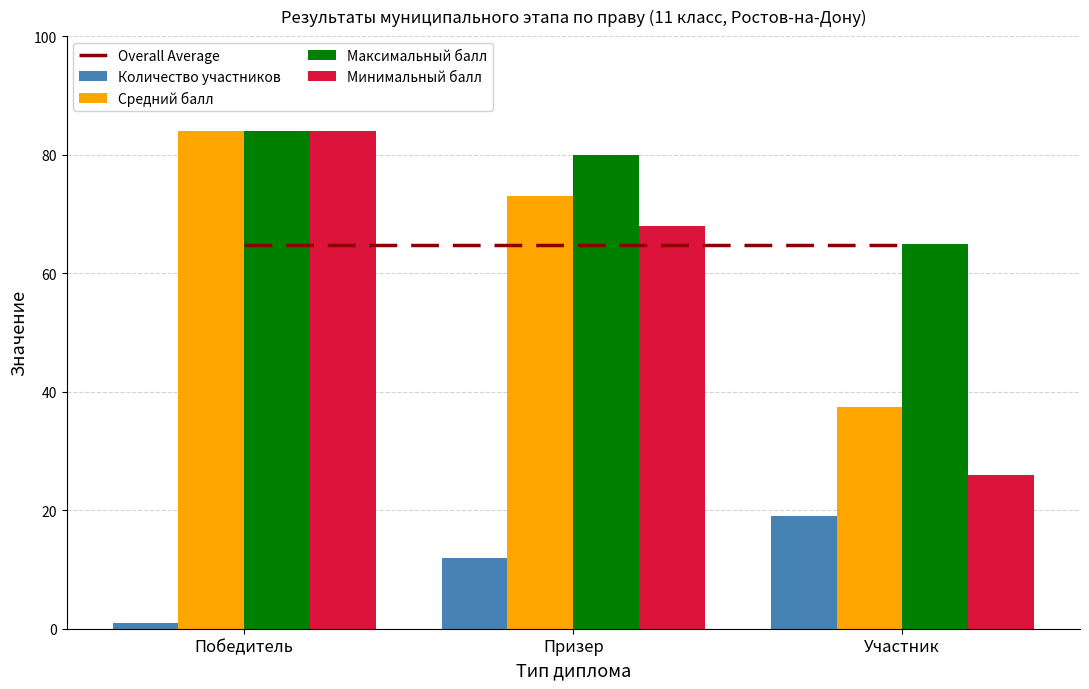

Reading left to right, what are all the values shown in this chart?

Overall Average: 64.8	64.8	64.8
Количество участников: 1.0	12.0	19.0
Средний балл: 84.0	73.0	37.4
Максимальный балл: 84.0	80.0	65.0
Минимальный балл: 84.0	68.0	26.0